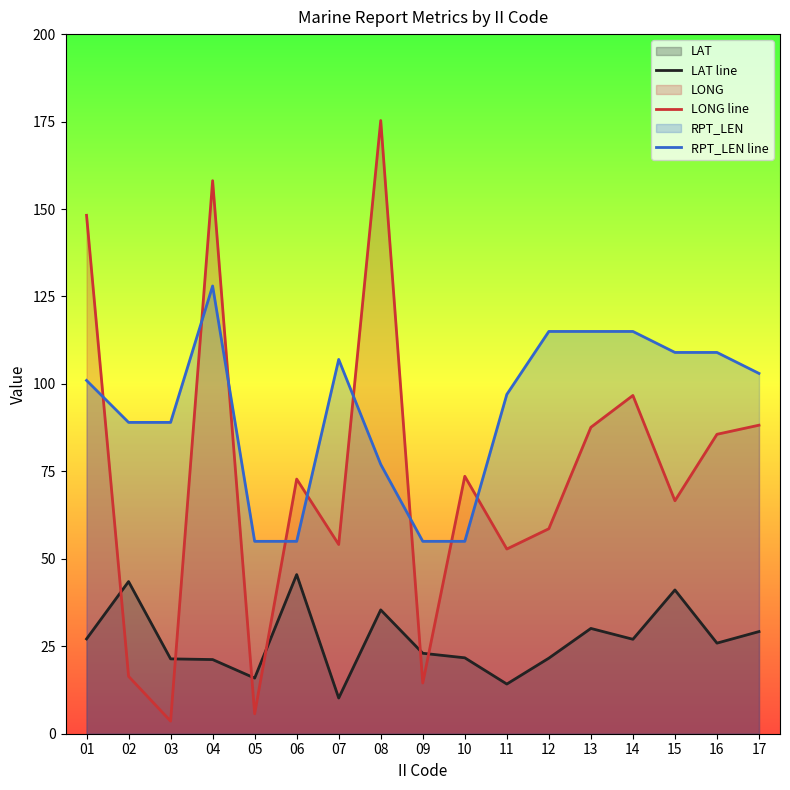

The LONG line series shows 52.8 at 11. True or false?

True